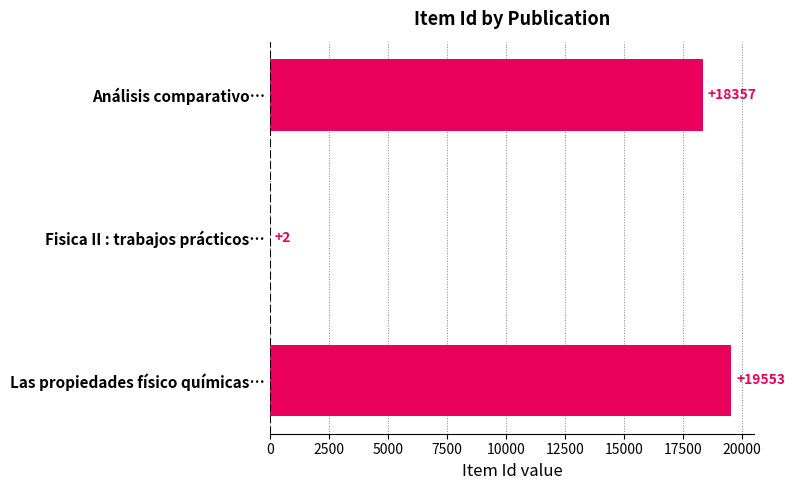

At which category does the chart reach its peak across all series?

Las propiedades físico químicas…